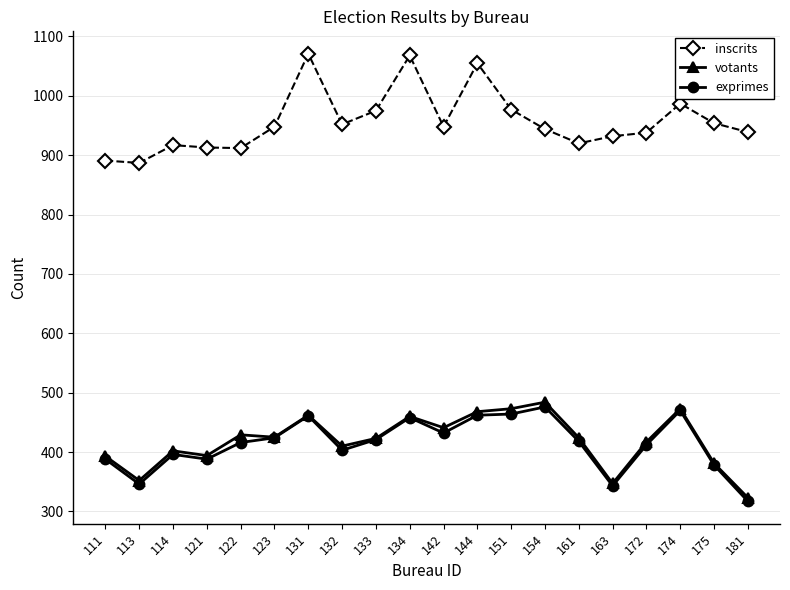

What is the value of the inscrits point at the 14th from the left?

944